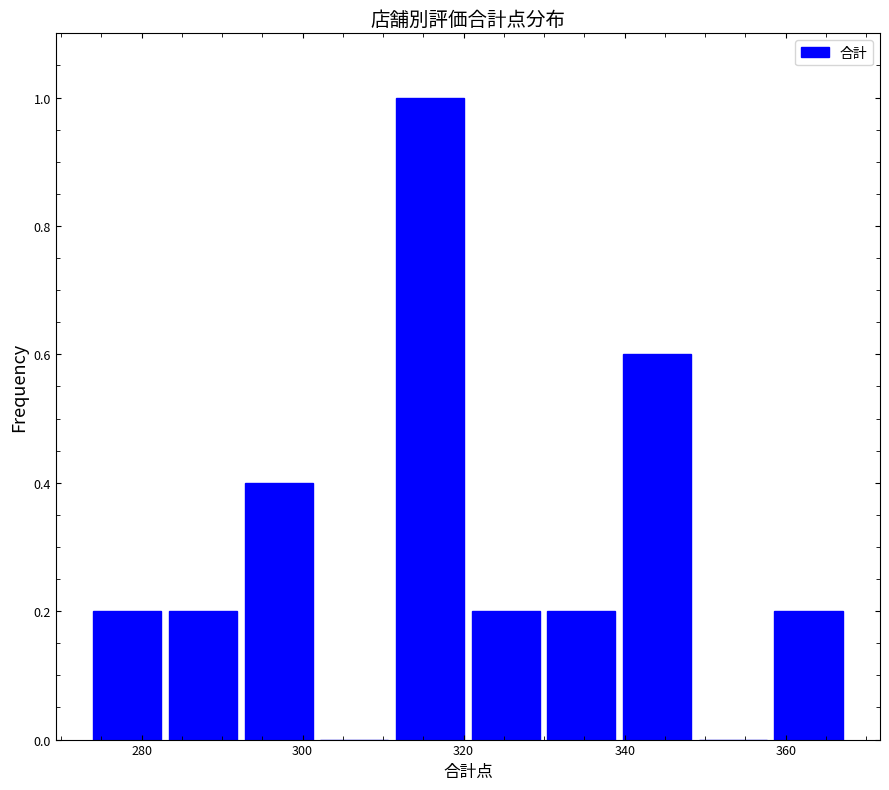

Reading left to right, transcribe this chart: for each bar, give the range it covers on the x-axis and its height. Neither the bar edges nor the heights are printed on the chart, so give them approximately, as read against the axes.

274.0 to 283.4: 0.2
283.4 to 292.8: 0.2
292.8 to 302.2: 0.4
302.2 to 311.6: 0
311.6 to 321.0: 1.0
321.0 to 330.4: 0.2
330.4 to 339.8: 0.2
339.8 to 349.2: 0.6
349.2 to 358.6: 0
358.6 to 368.0: 0.2